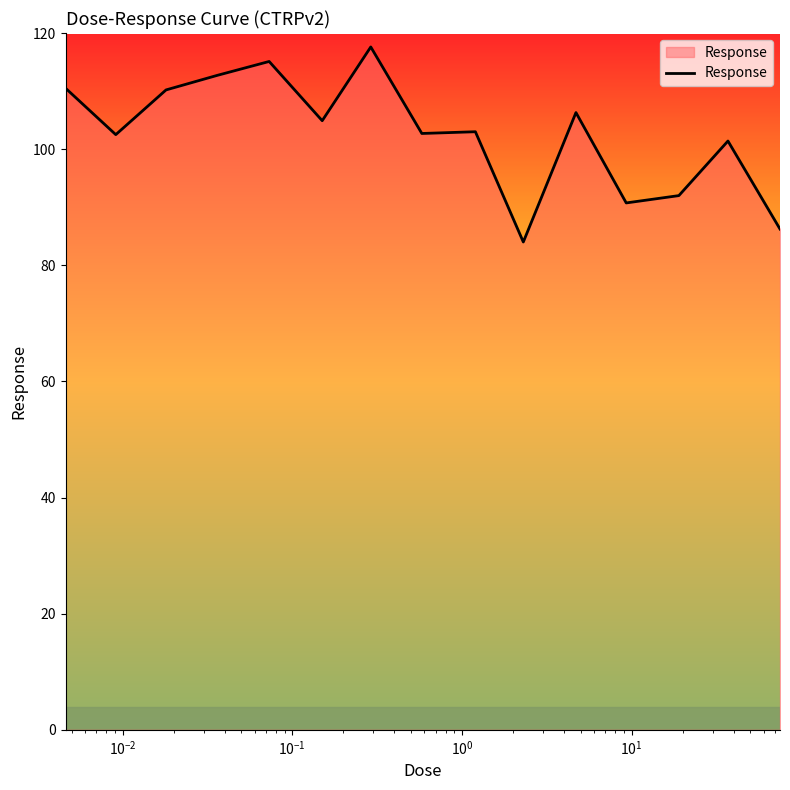

What is the minimum value shown in the chart?

84.0